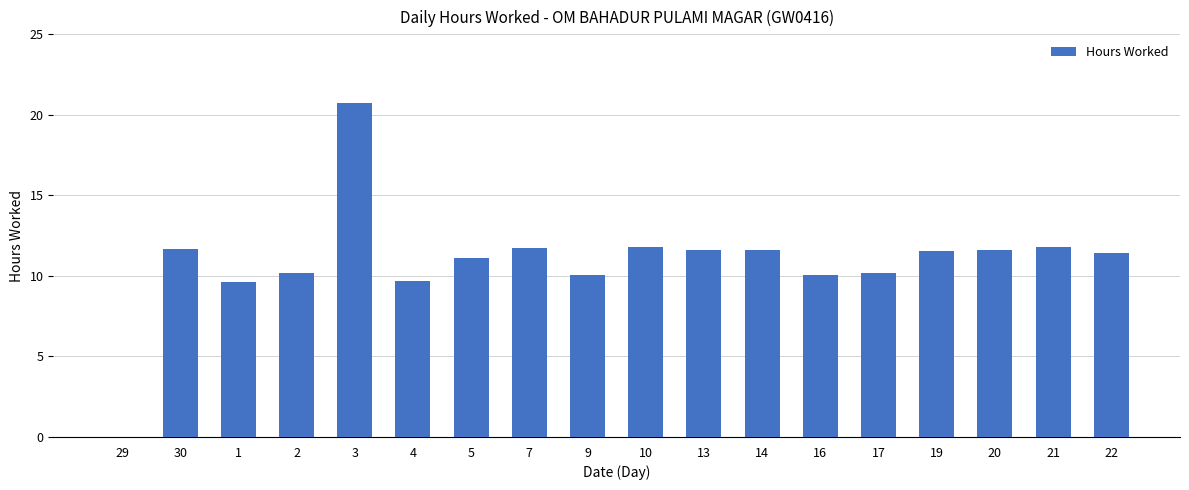

What is the sum of all values?

196.5